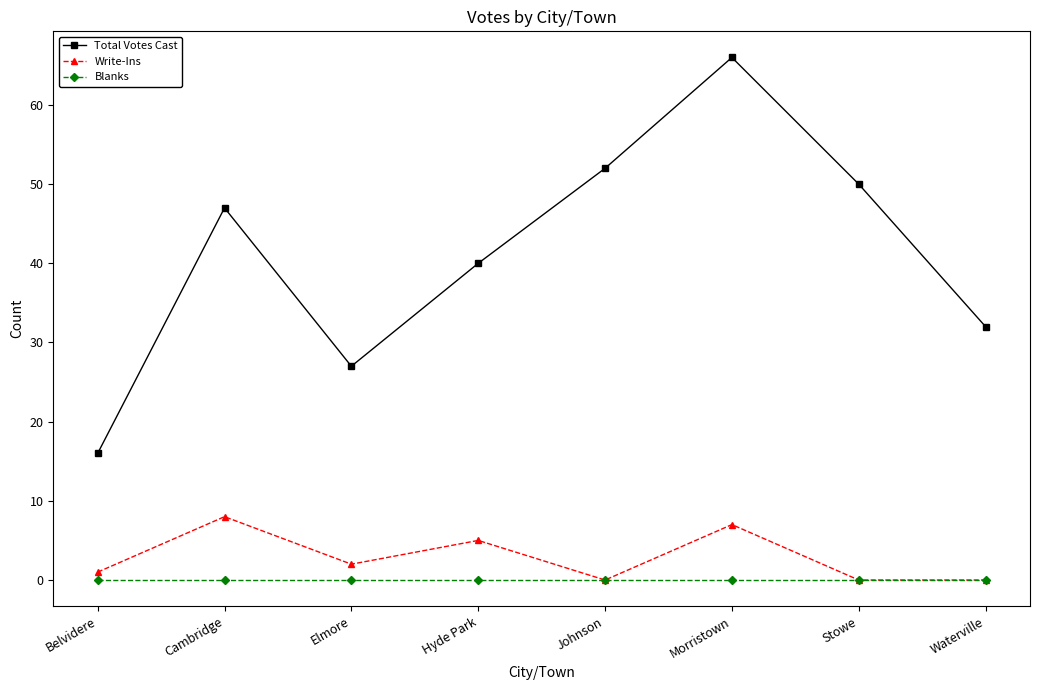

True or false: Write-Ins and Total Votes Cast cross at least once.

False